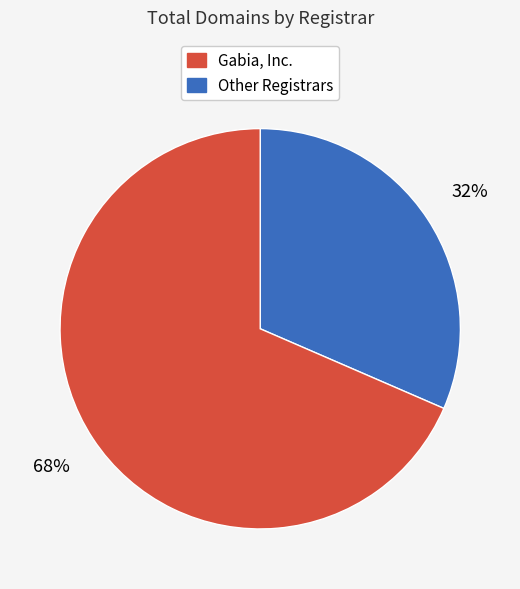

Is there a majority slice in this chart?

Yes